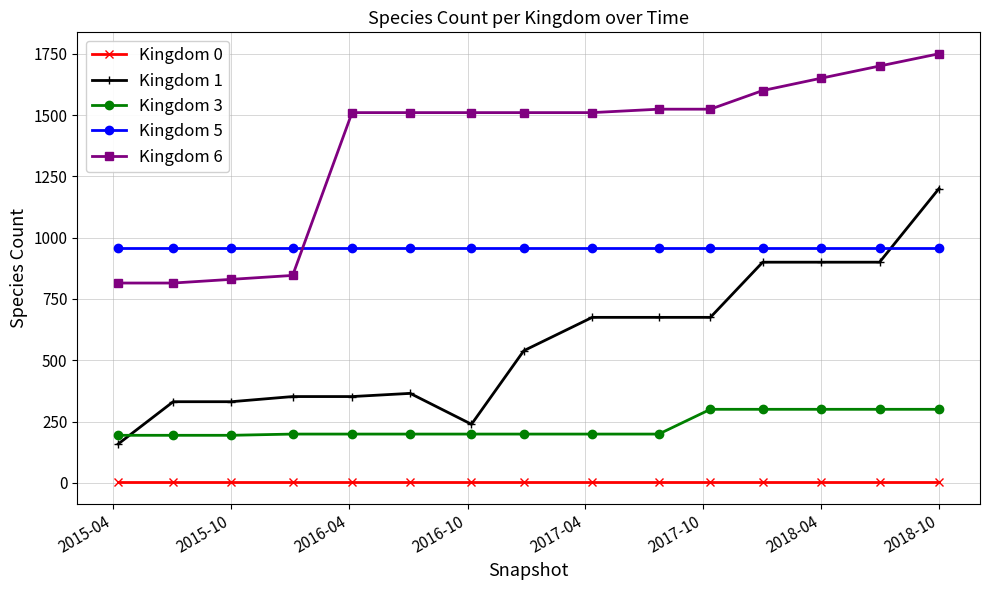

At how many categories does at least one series exceed 79?

15